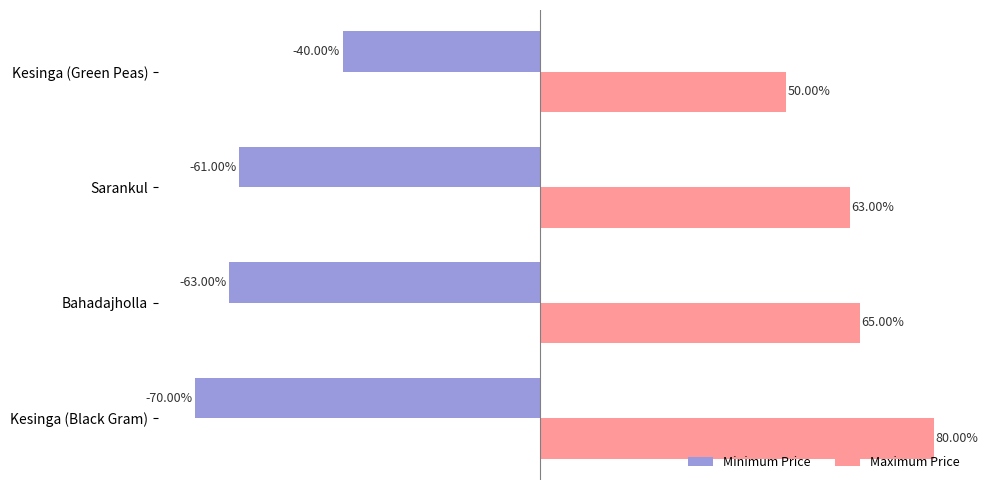

At which label does Maximum Price reach its minimum?

Kesinga (Green Peas)